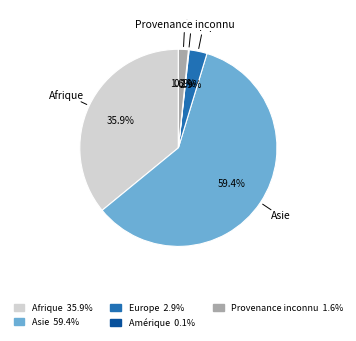

True or false: Provenance inconnu accounts for 2% of the total.

True